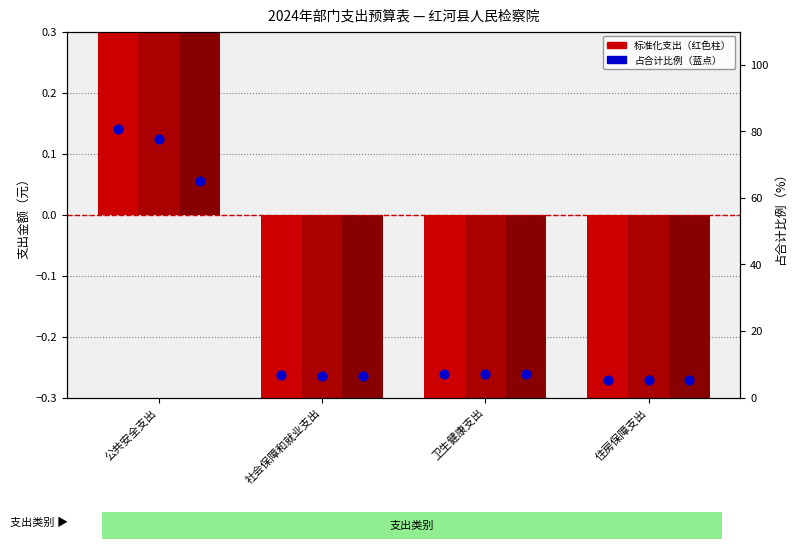

What is the total value across all series at 社会保障和就业支出?

17.9